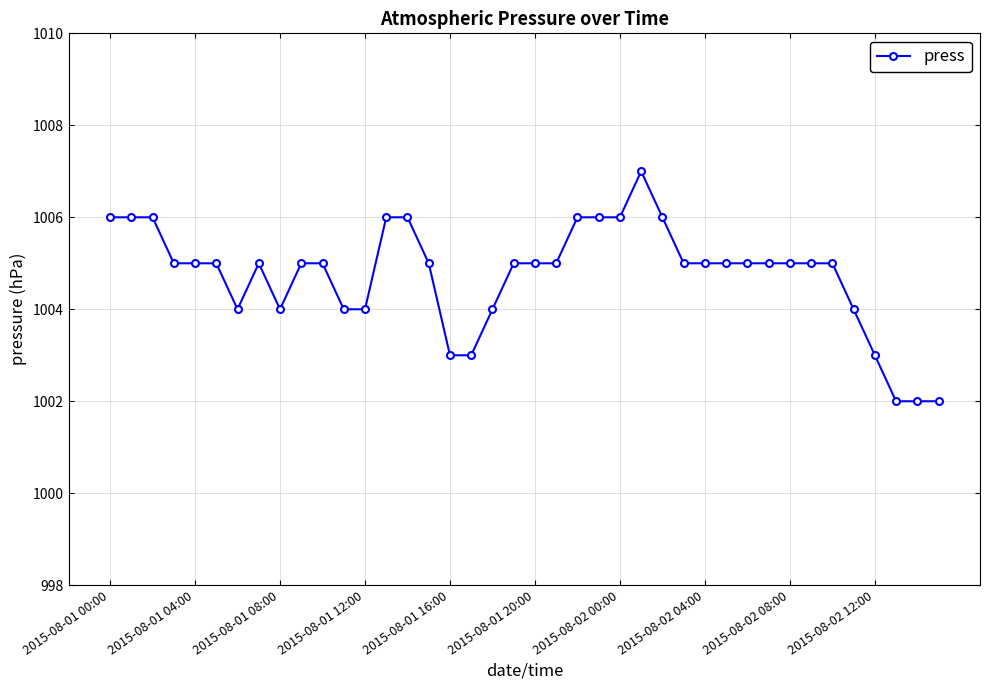

True or false: there are more than 1 points higher than both neighbors.

True